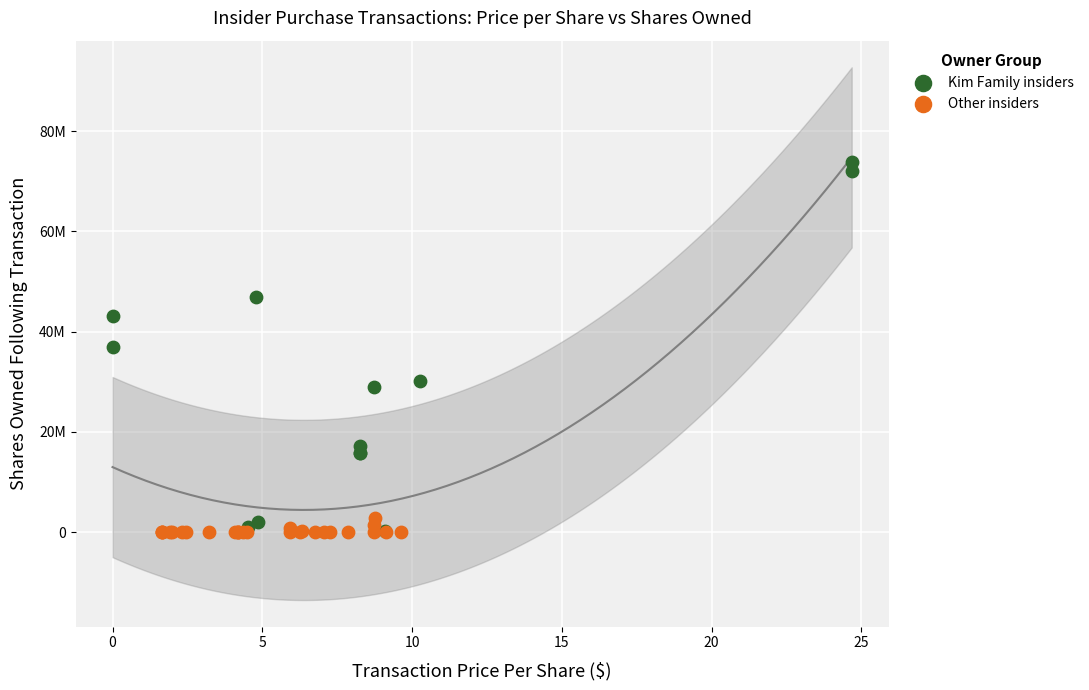

Which series reaches the maximum Y coordinate?

Kim Family insiders